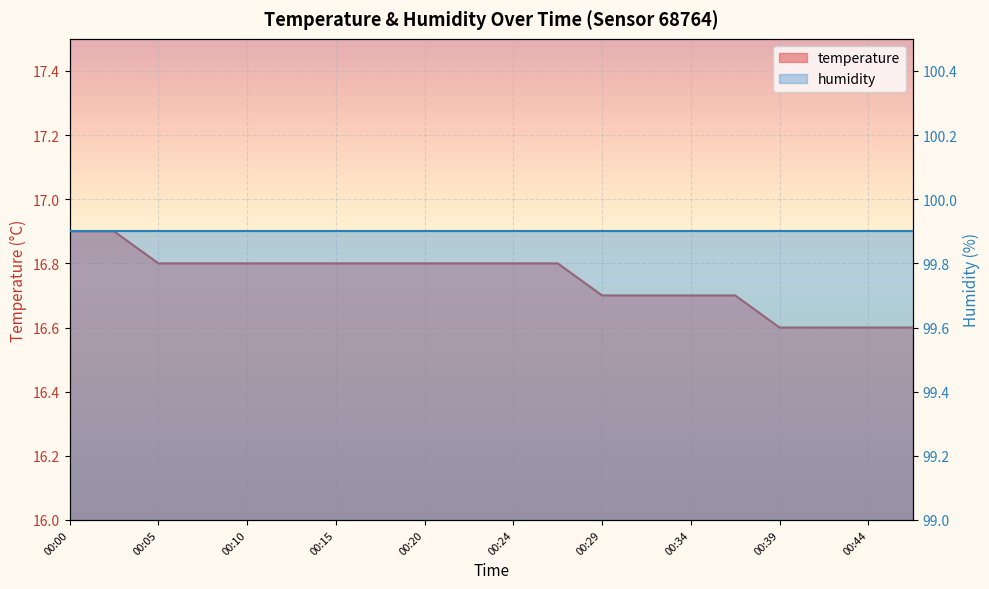

At which category does the chart reach its minimum across all series?

00:39